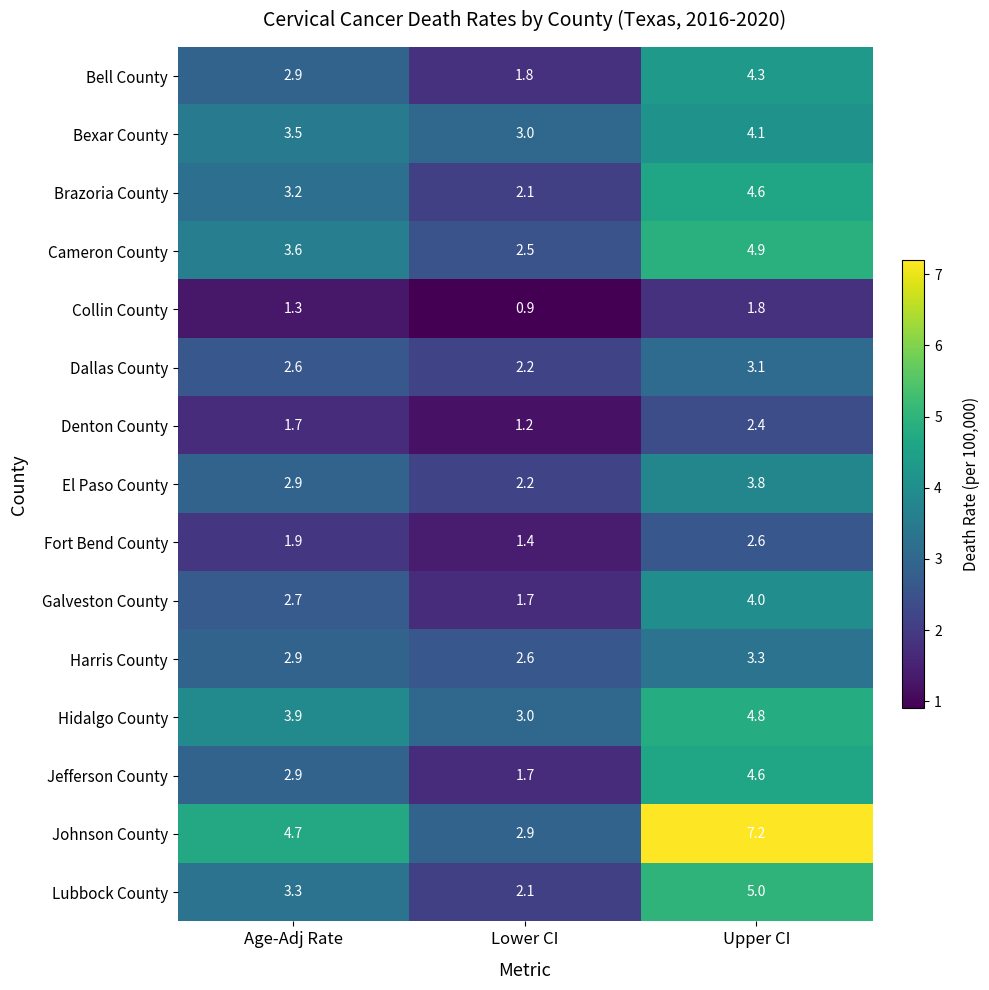

What is the maximum value shown in the chart?

7.2